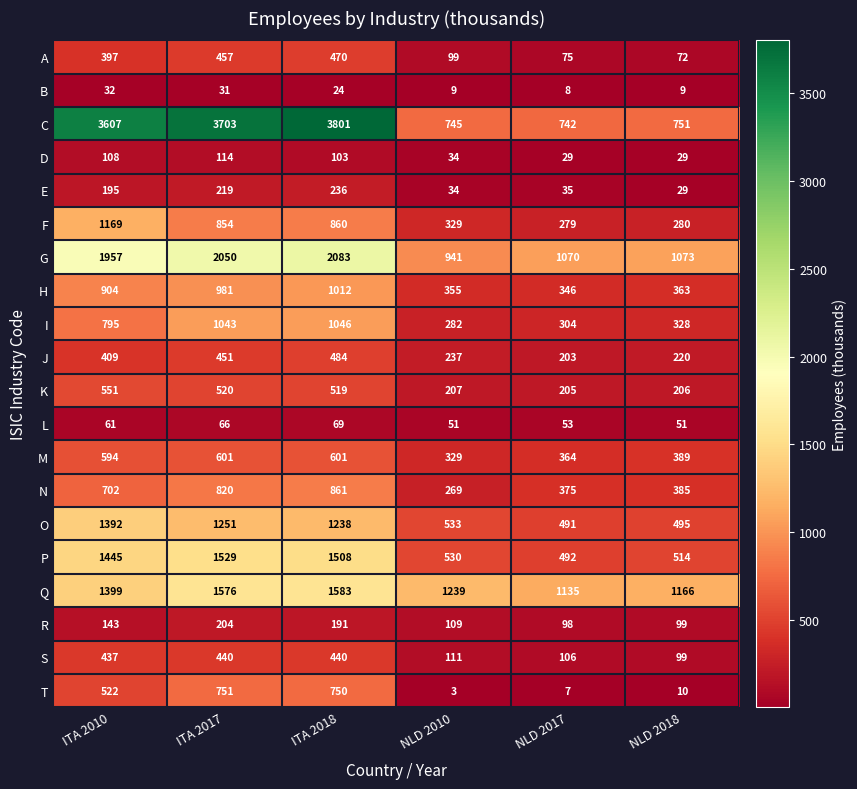

What value does the J series have at NLD 2018, to the nearest 10?

220